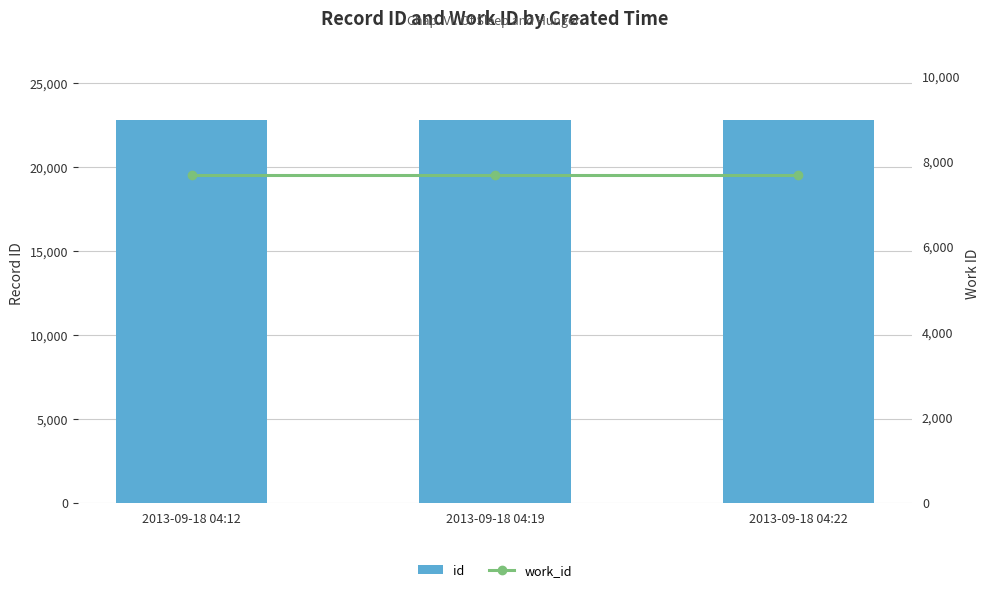

Rank the series by their average value, from lowest to highest.

work_id, id